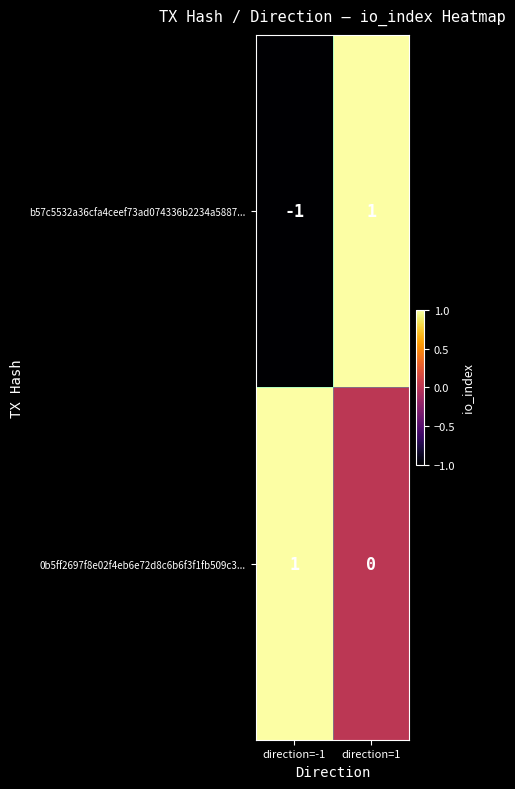

Which label corresponds to the smallest value in the chart?

direction=-1